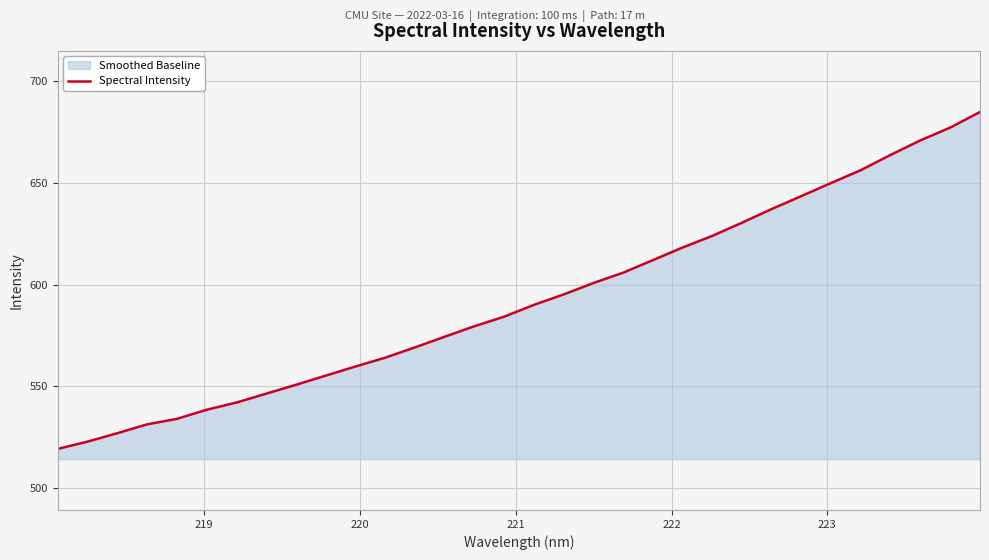

What is the difference between the maximum and minimum values?

165.4